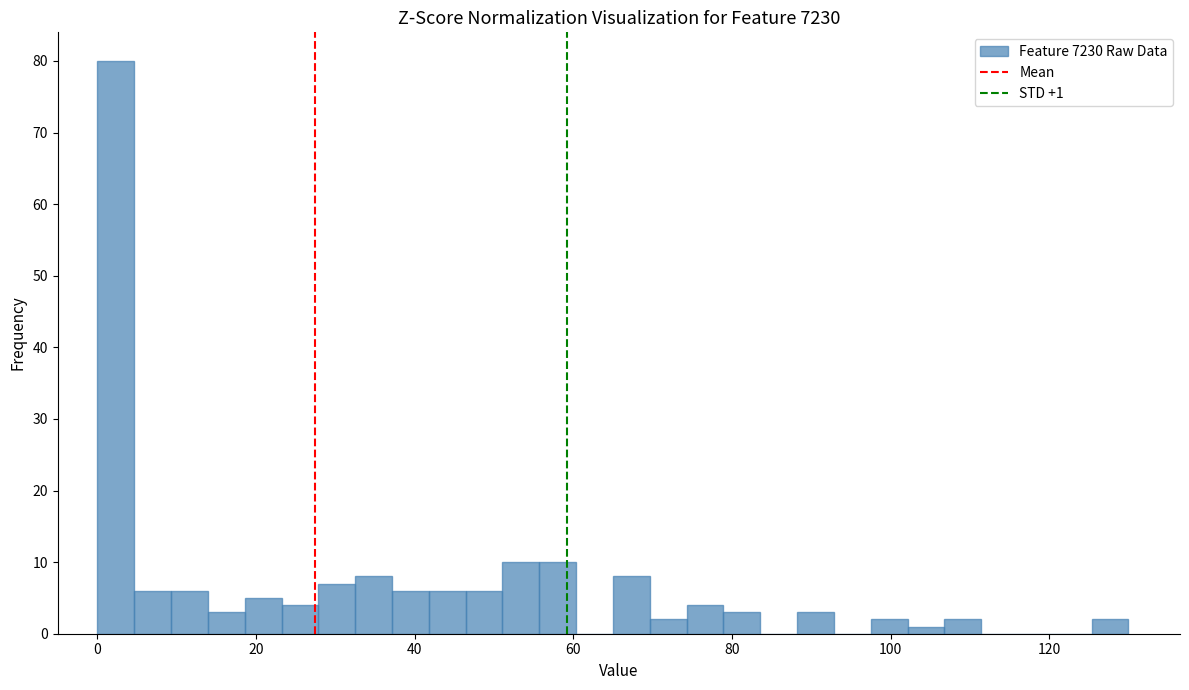

Around what value on the x-axis is the tallest bar? Give the approximate position of its centre, as read against the axis.

2